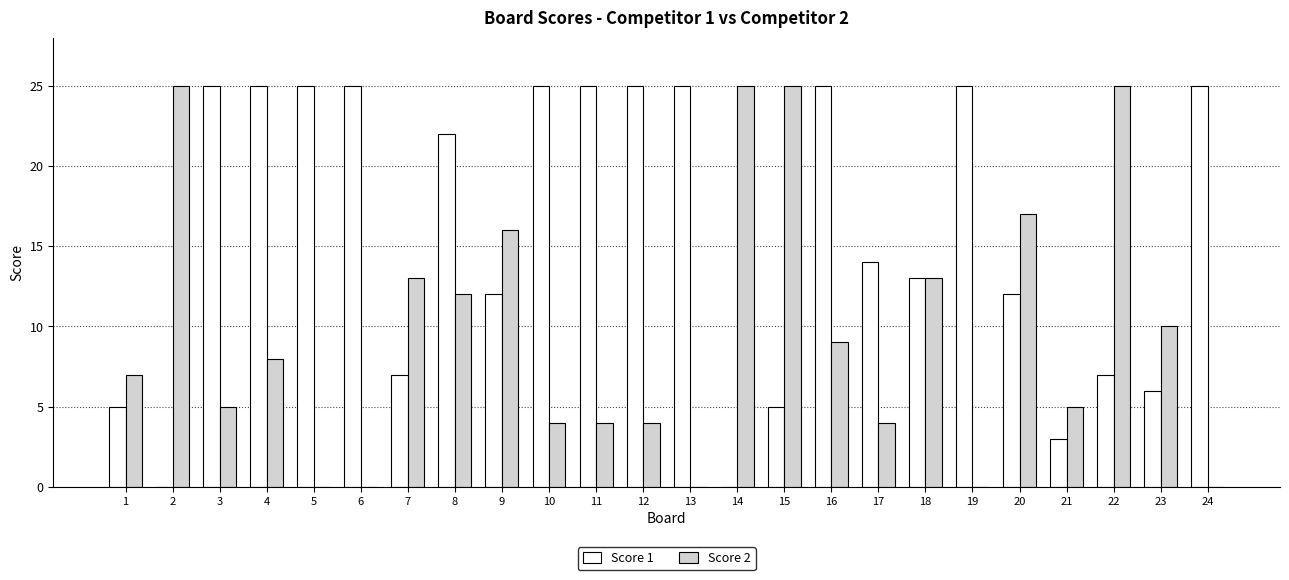

At which label does Score 1 first exceed 22?

3